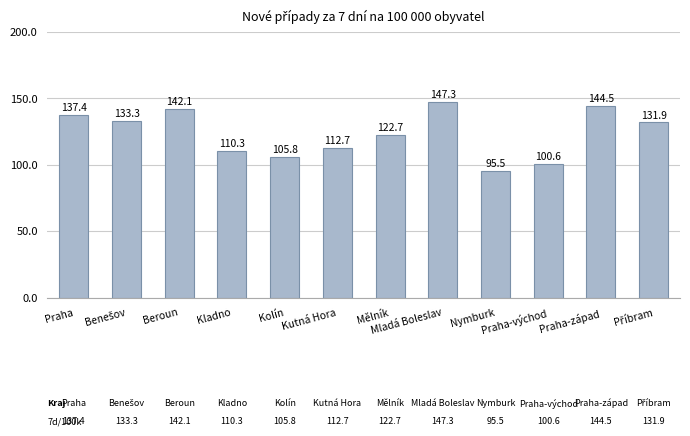

Which category has the lowest value across all series?

Nymburk